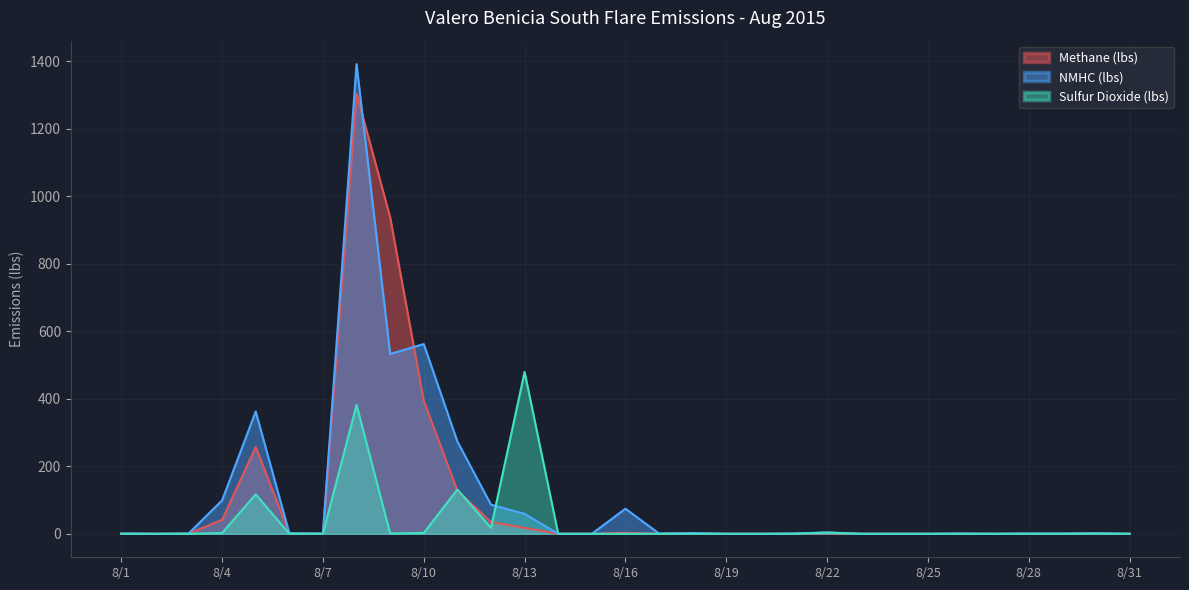

The Methane (lbs) series shows 0.1 at 8/7. True or false?

False